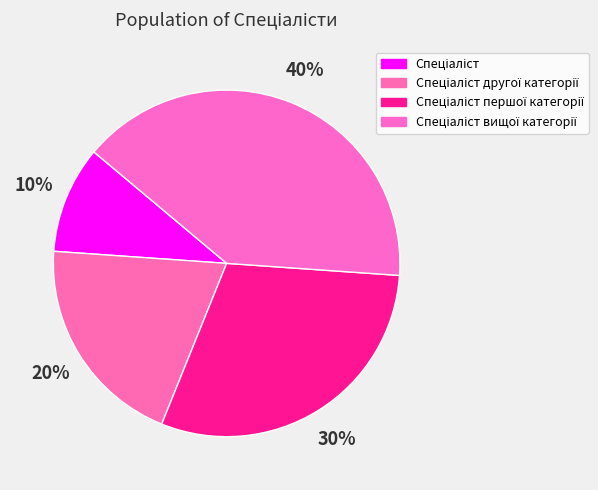

The Спеціаліст другої категорії slice represents 20% of the pie. True or false?

True